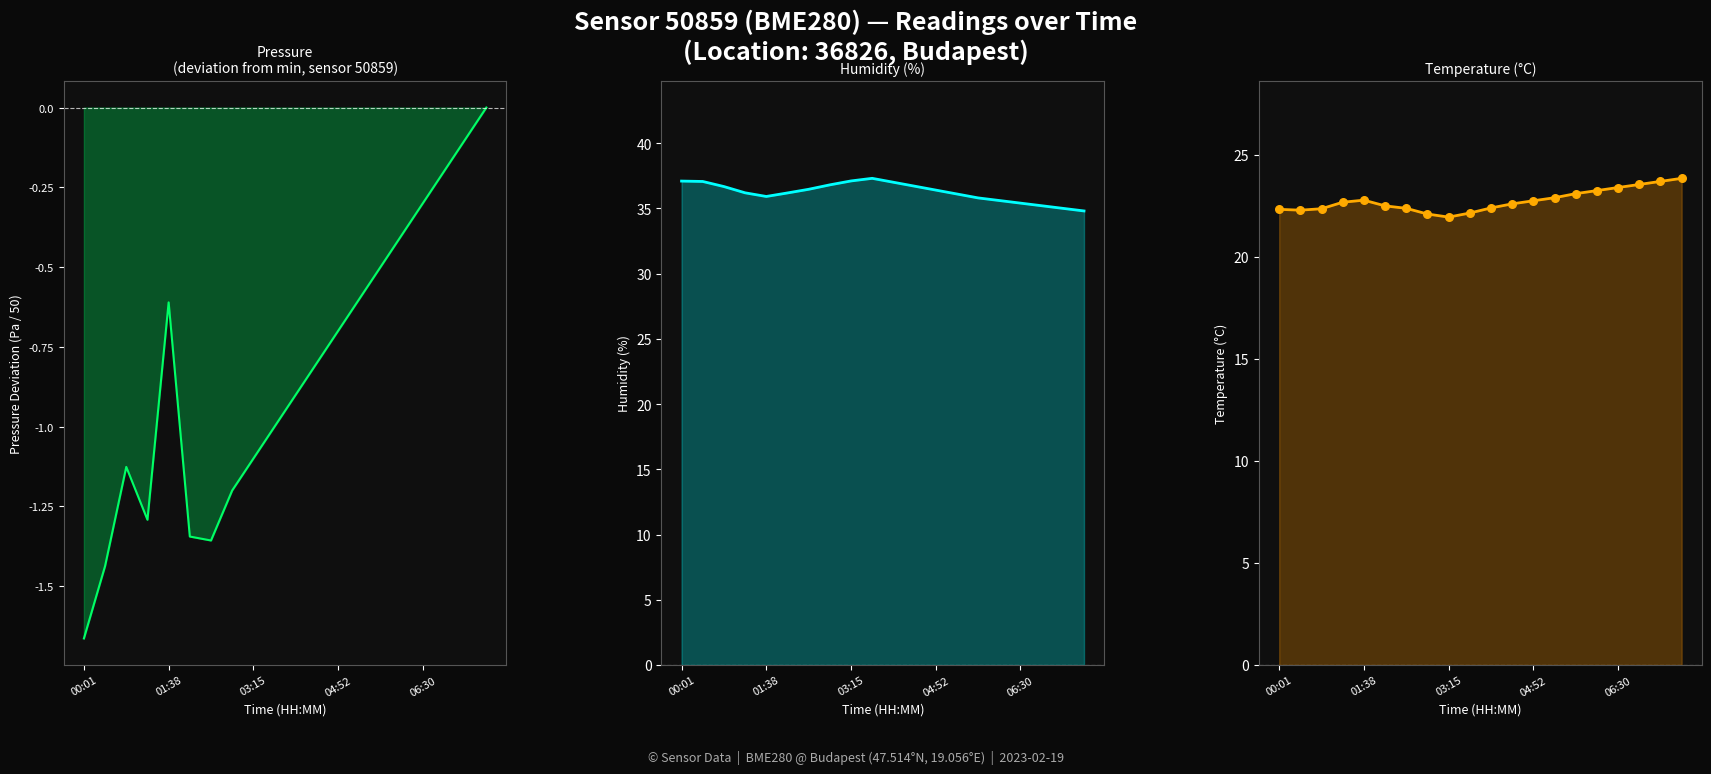

Is the value of temperature points at 12 greater than the value of humidity at 15?

No